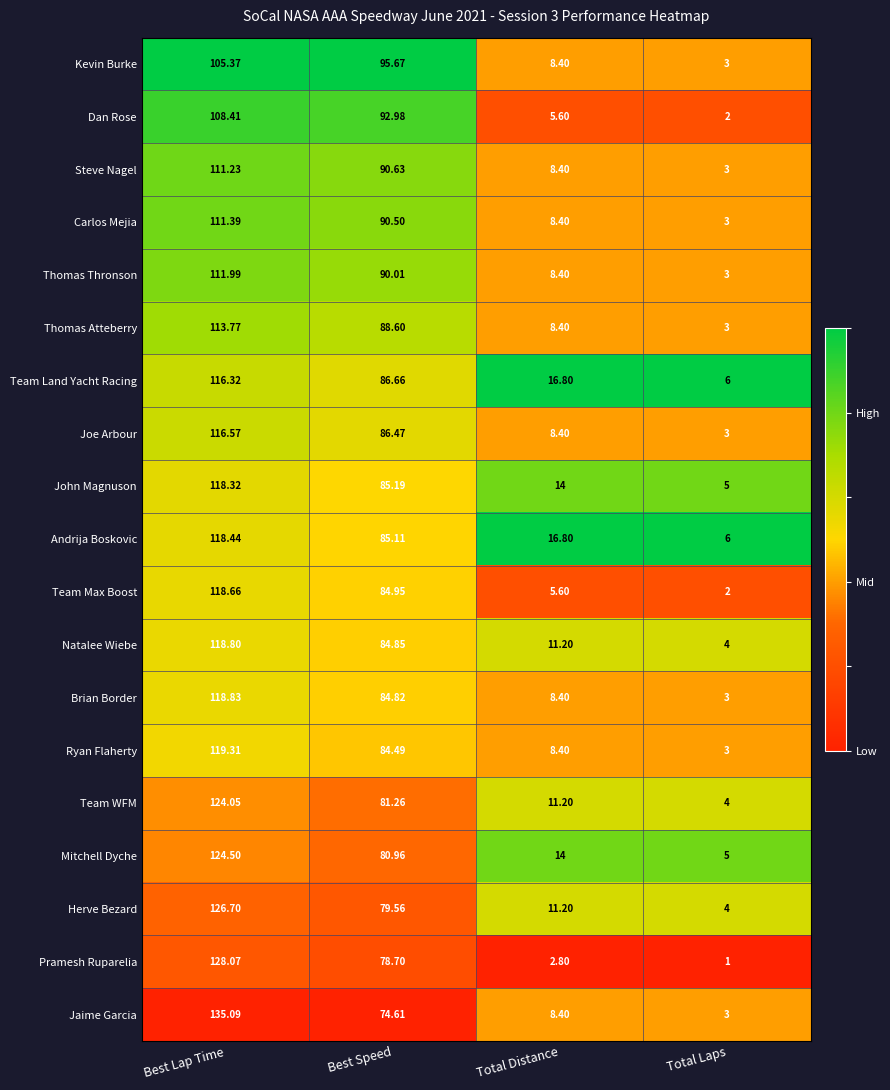

Which category has the lowest value in the Team Max Boost series?

Total Laps